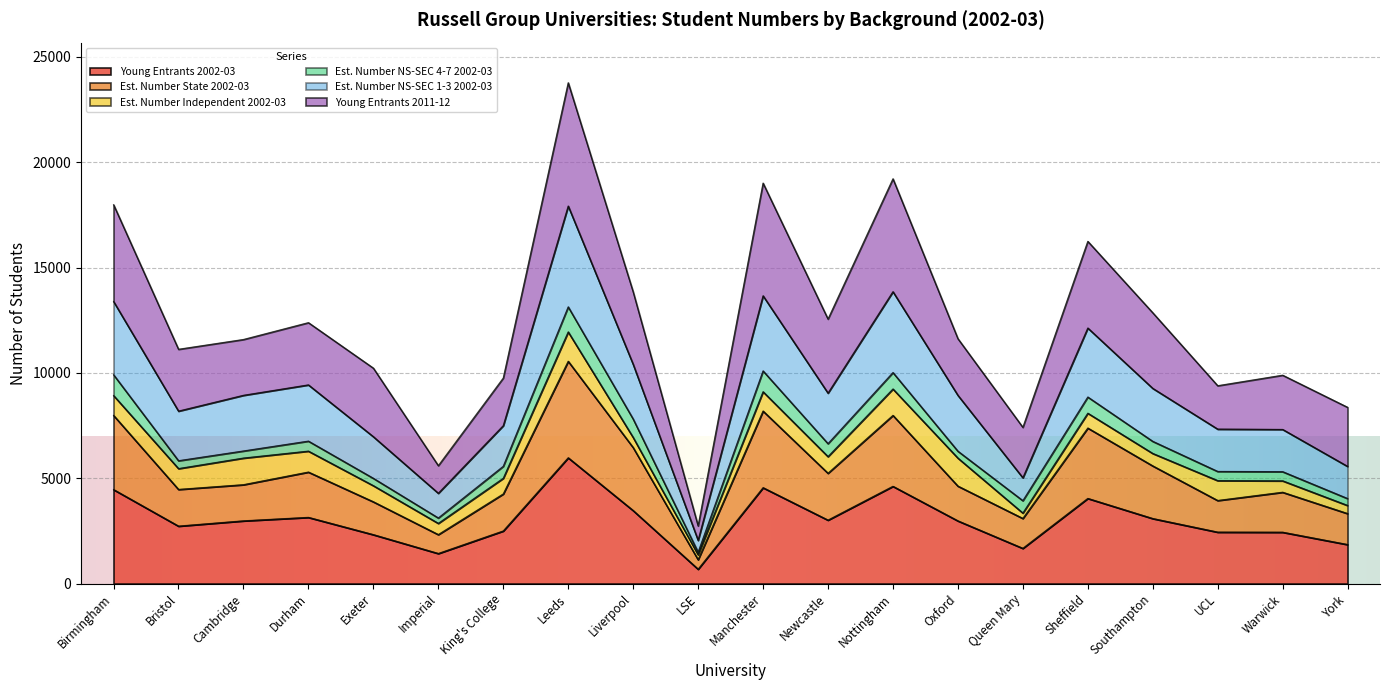

What is the highest value of the Young Entrants 2002-03 series?

5975.0